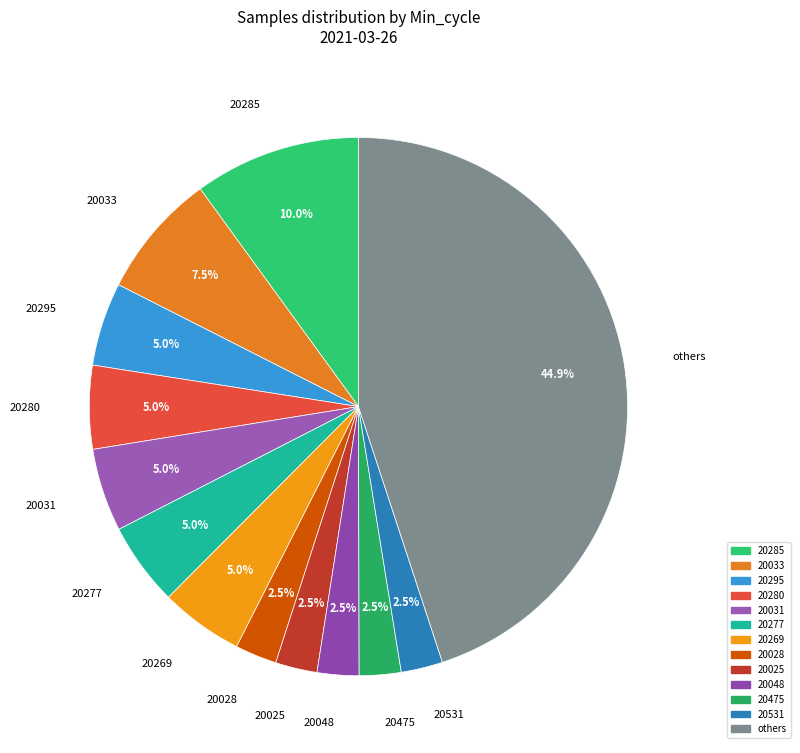

Which category has the biggest portion of the pie?

others